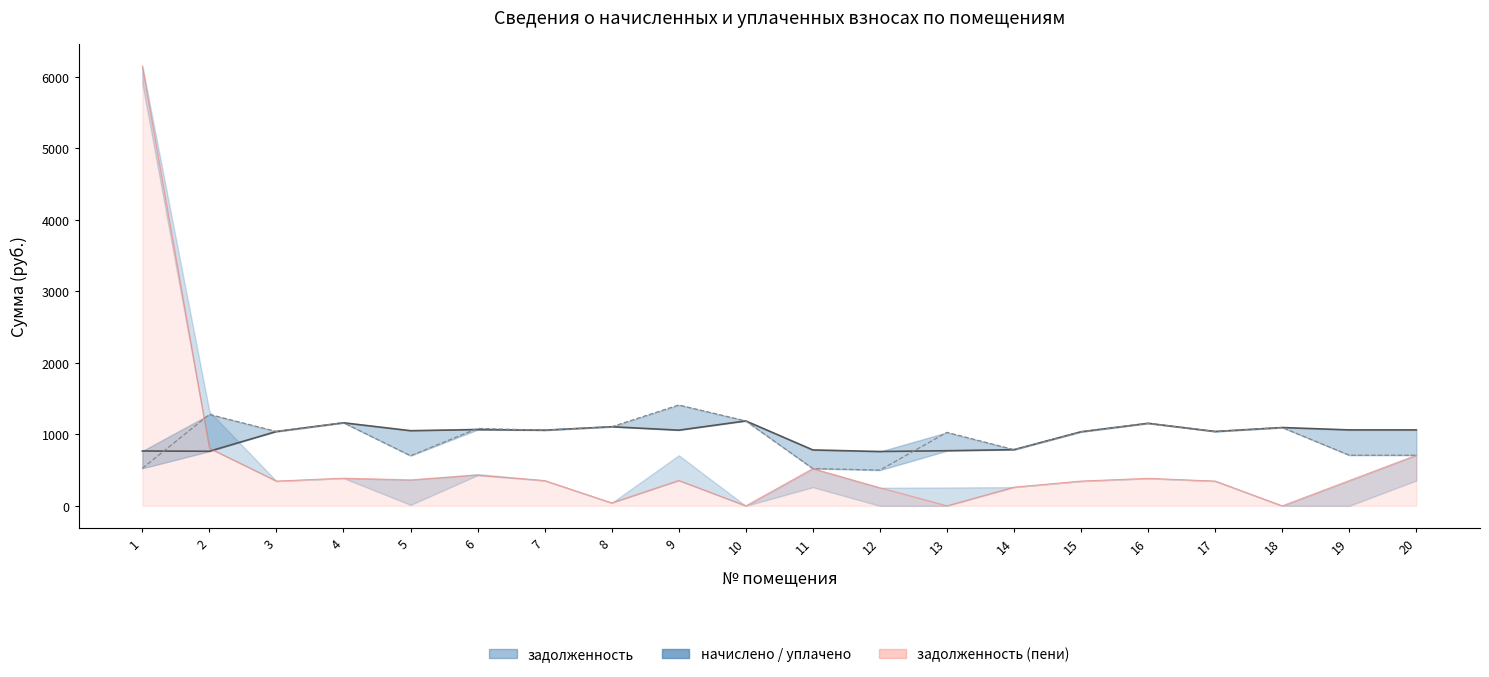

The chart shows a value of 436.5 at 18. True or false?

False